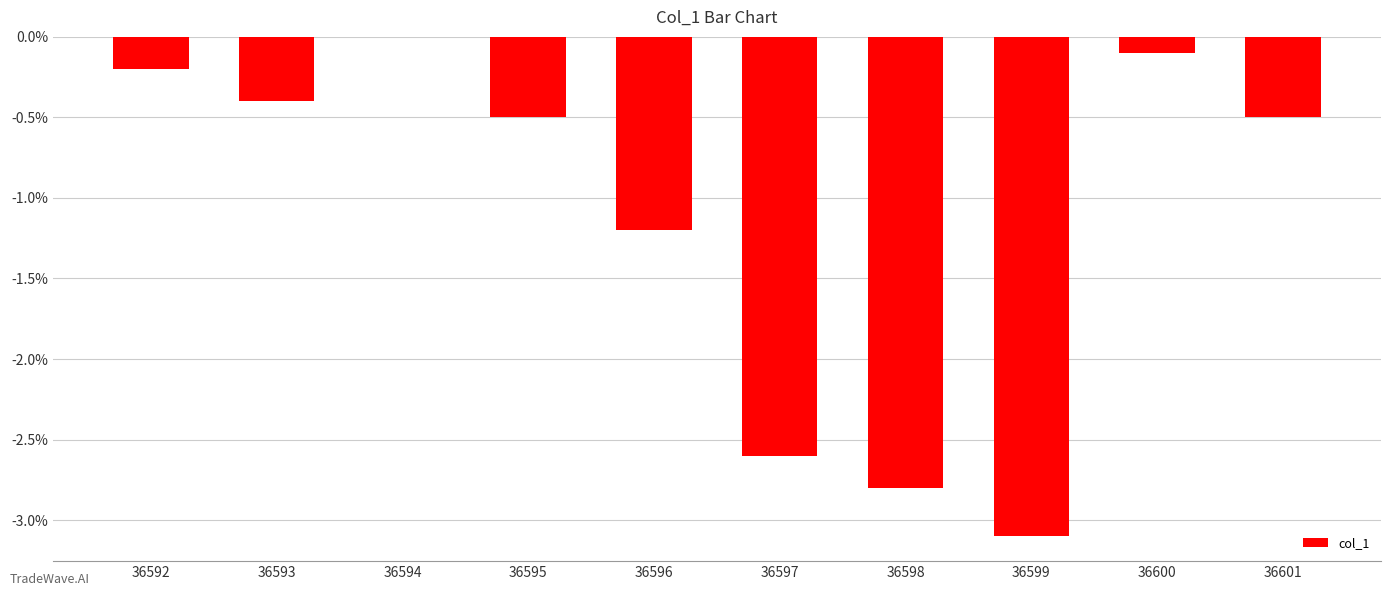

Are the bars horizontal?

No